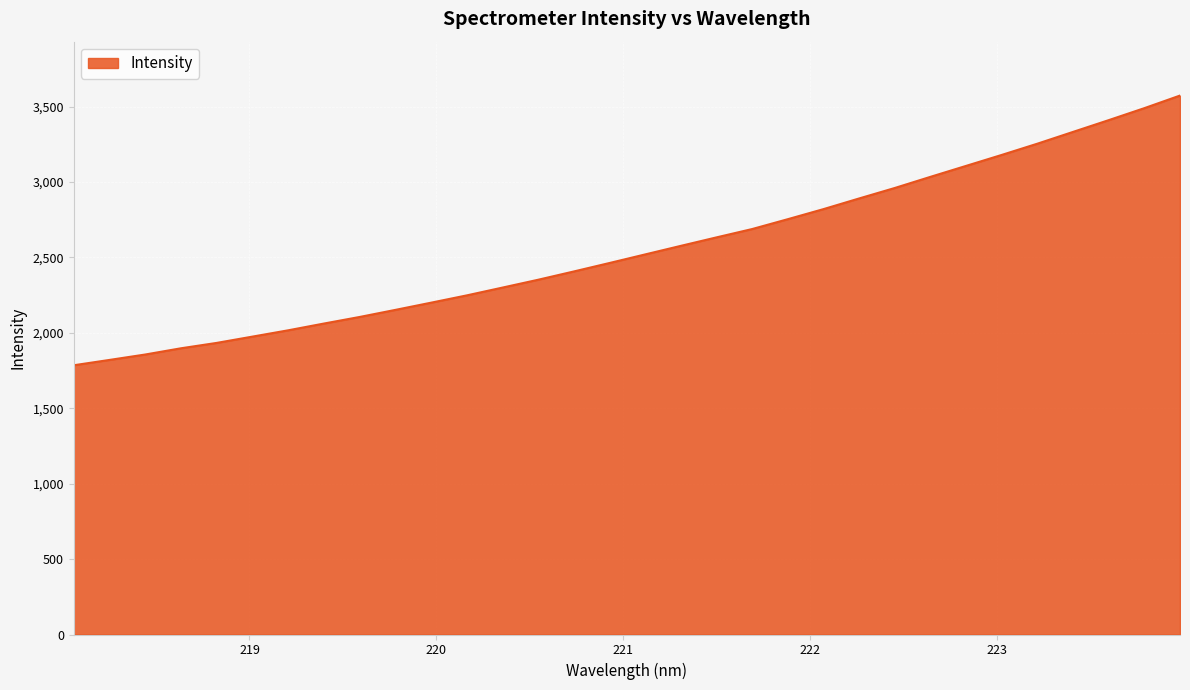

What is the greatest value displayed?

3573.5